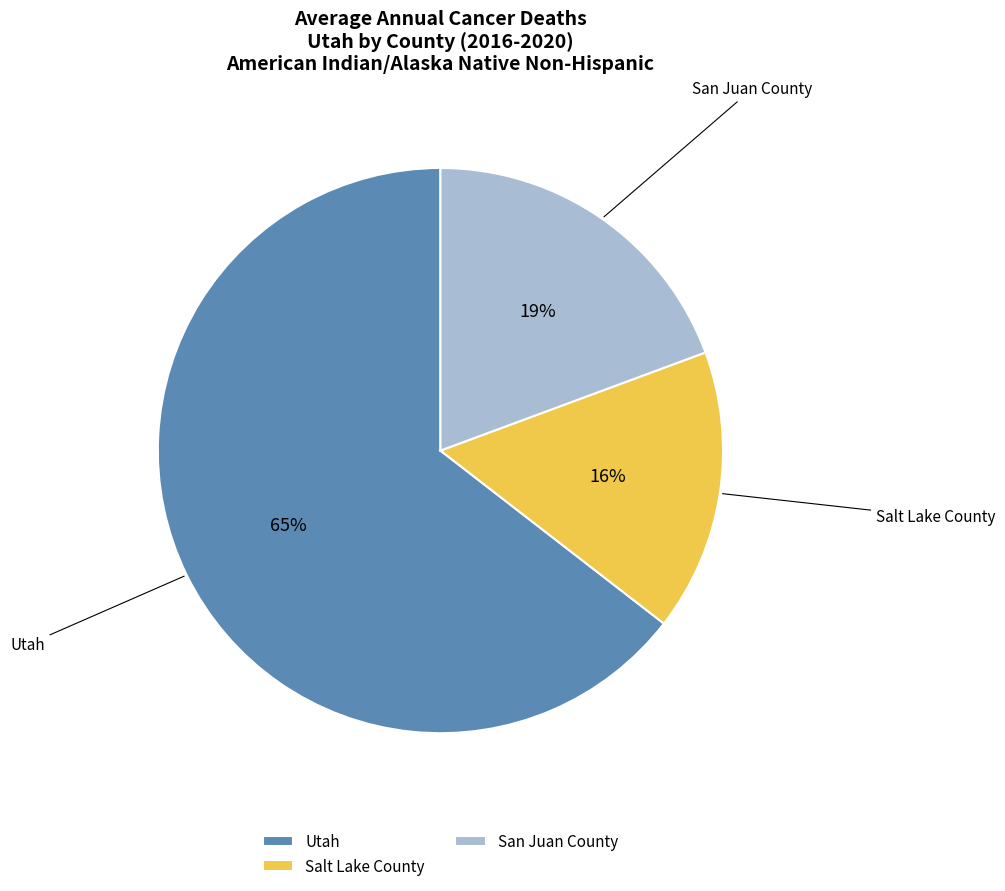

Which category has the biggest portion of the pie?

Utah